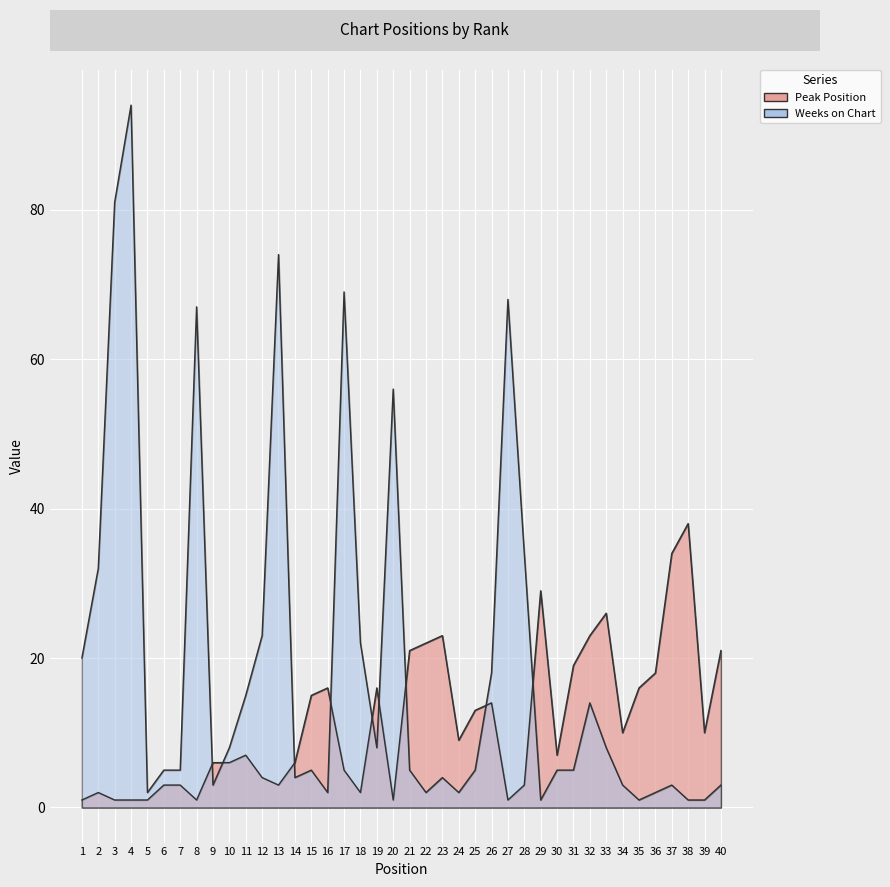

Count the number of categories in the chart.

40